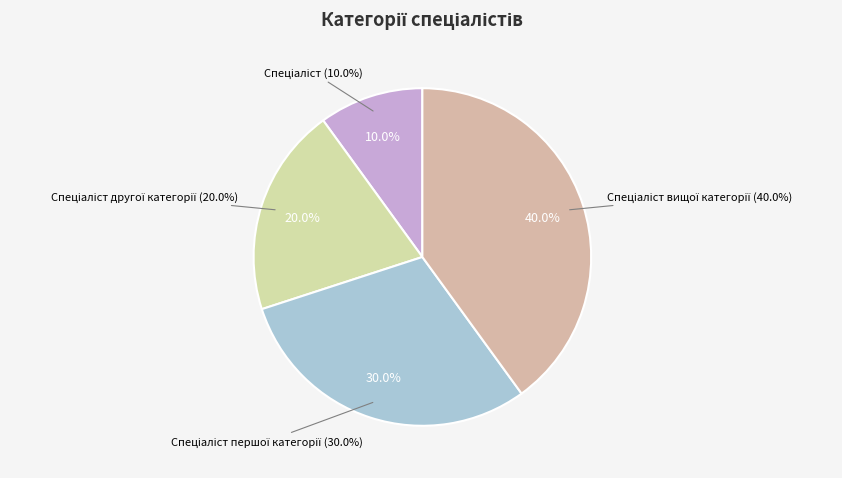

Is Спеціаліст другої категорії the majority of the pie?

No